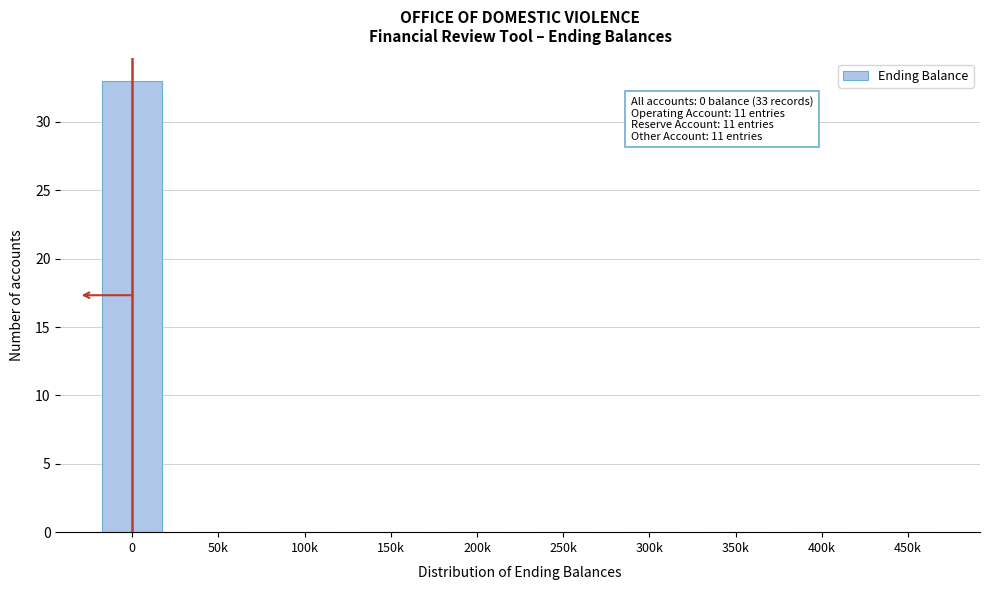

Reading left to right, extract all data points from this chart.

0=33	50k=0	100k=0	150k=0	200k=0	250k=0	300k=0	350k=0	400k=0	450k=0